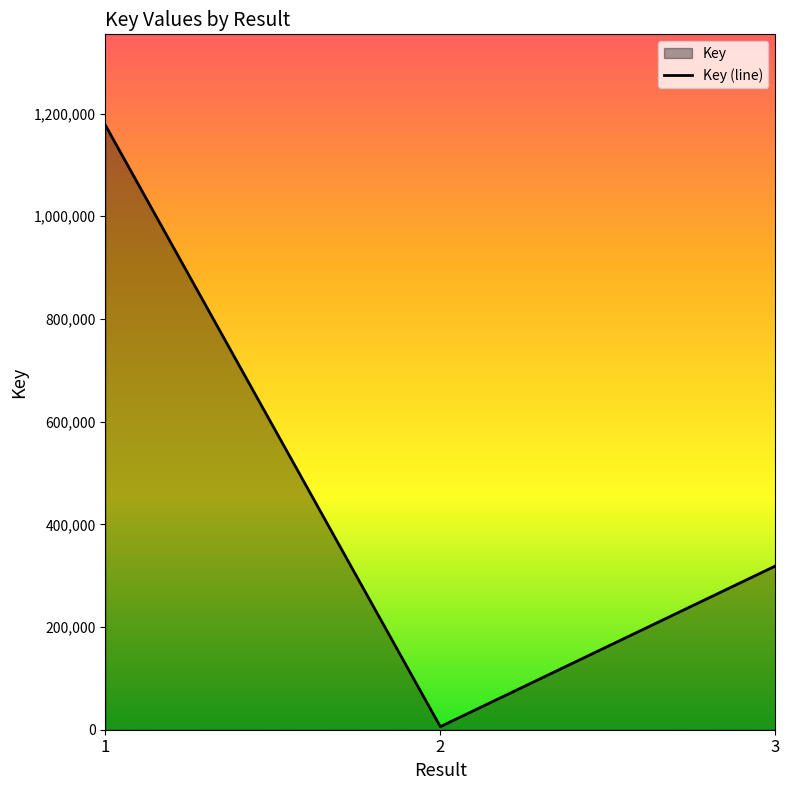

What is the difference between the maximum and minimum values?

1171568